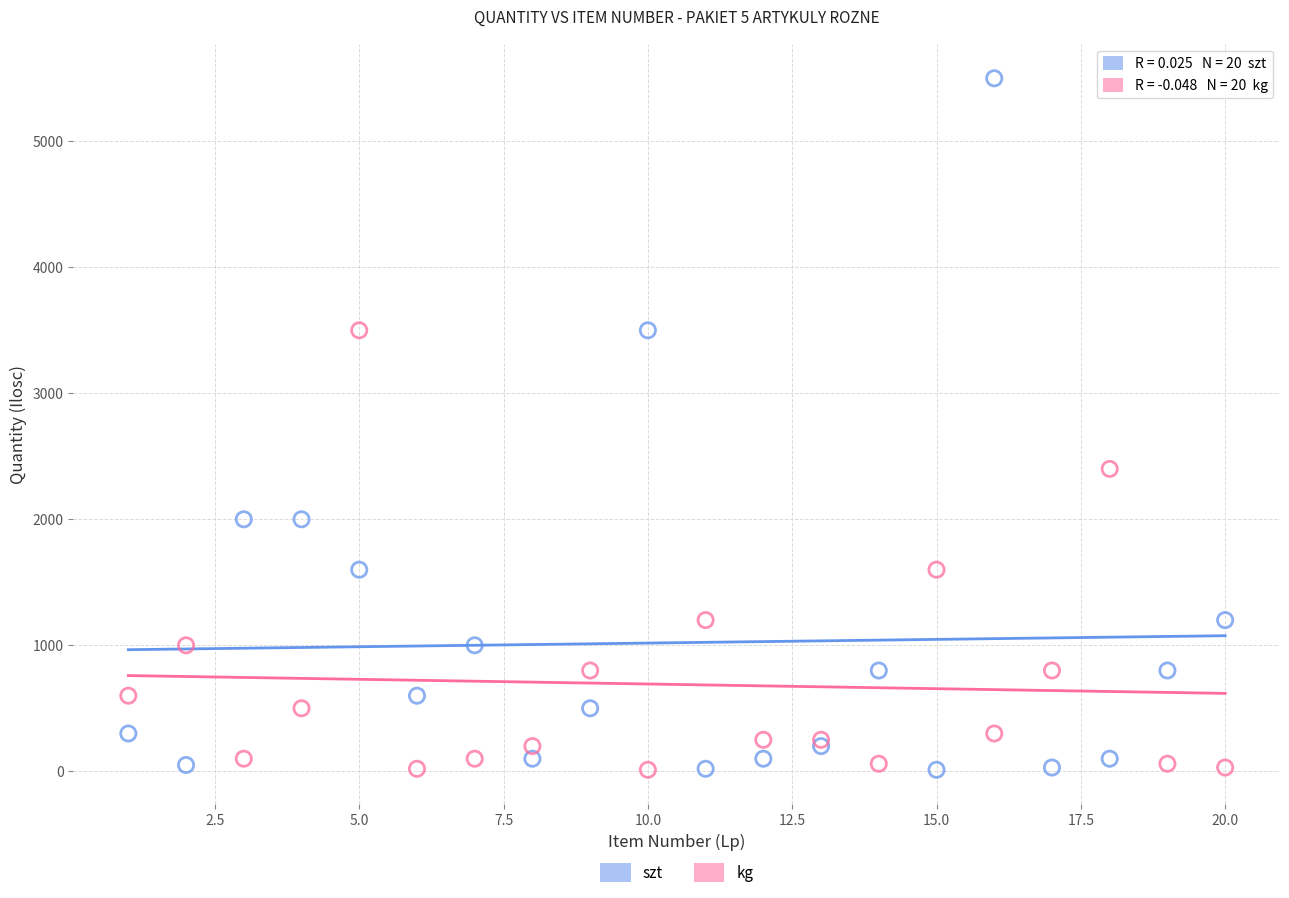

Which series contains the highest Y value?

szt